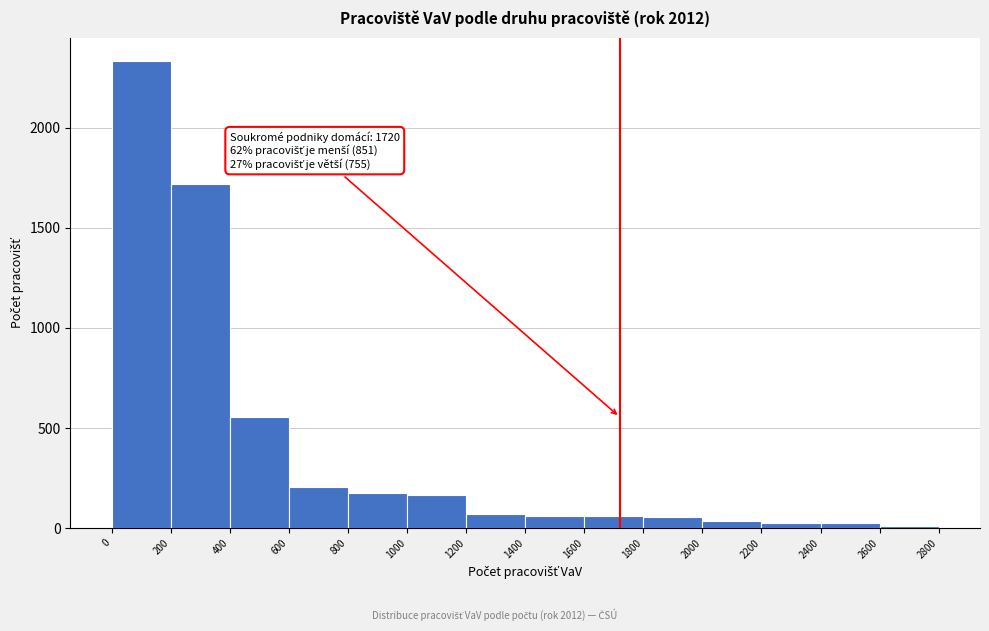

Which range on the x-axis has the tallest bar?

0 to 200